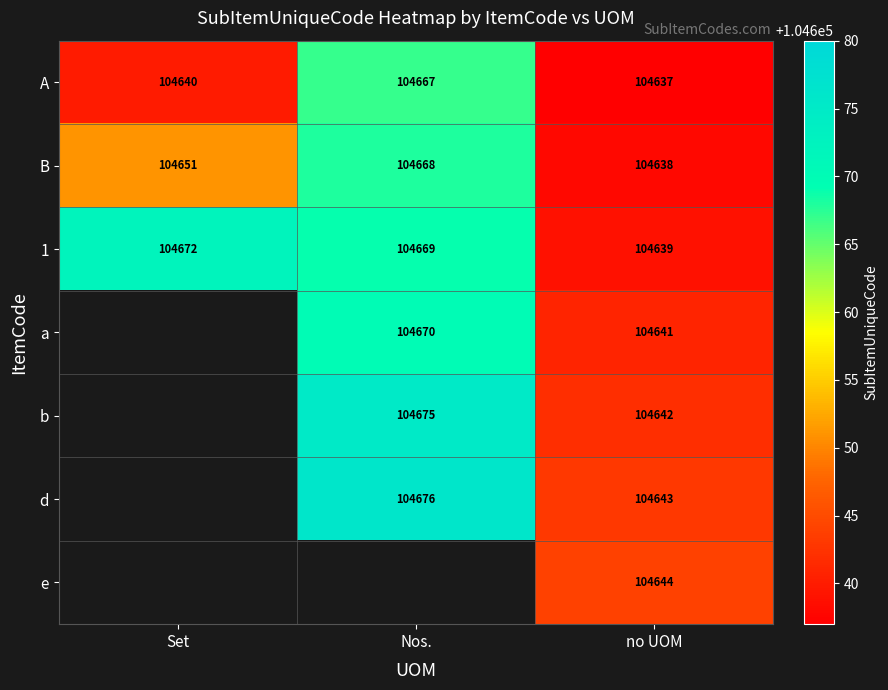

How many distinct data groups are displayed?

7